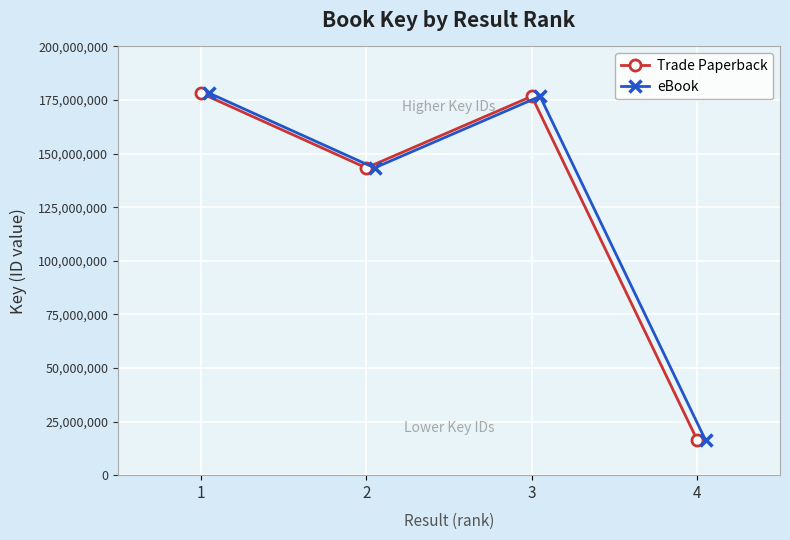

What is the average value of the Trade Paperback series?

128662078